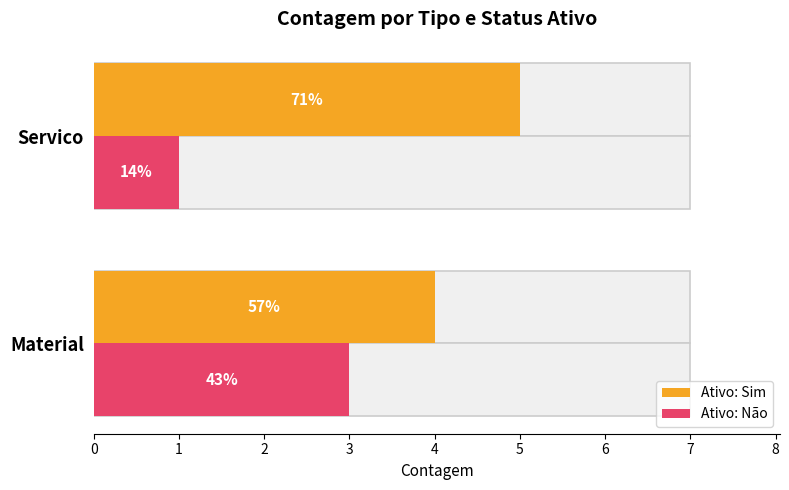

Between Material and Servico, which series saw the biggest shift?

Ativo: Não